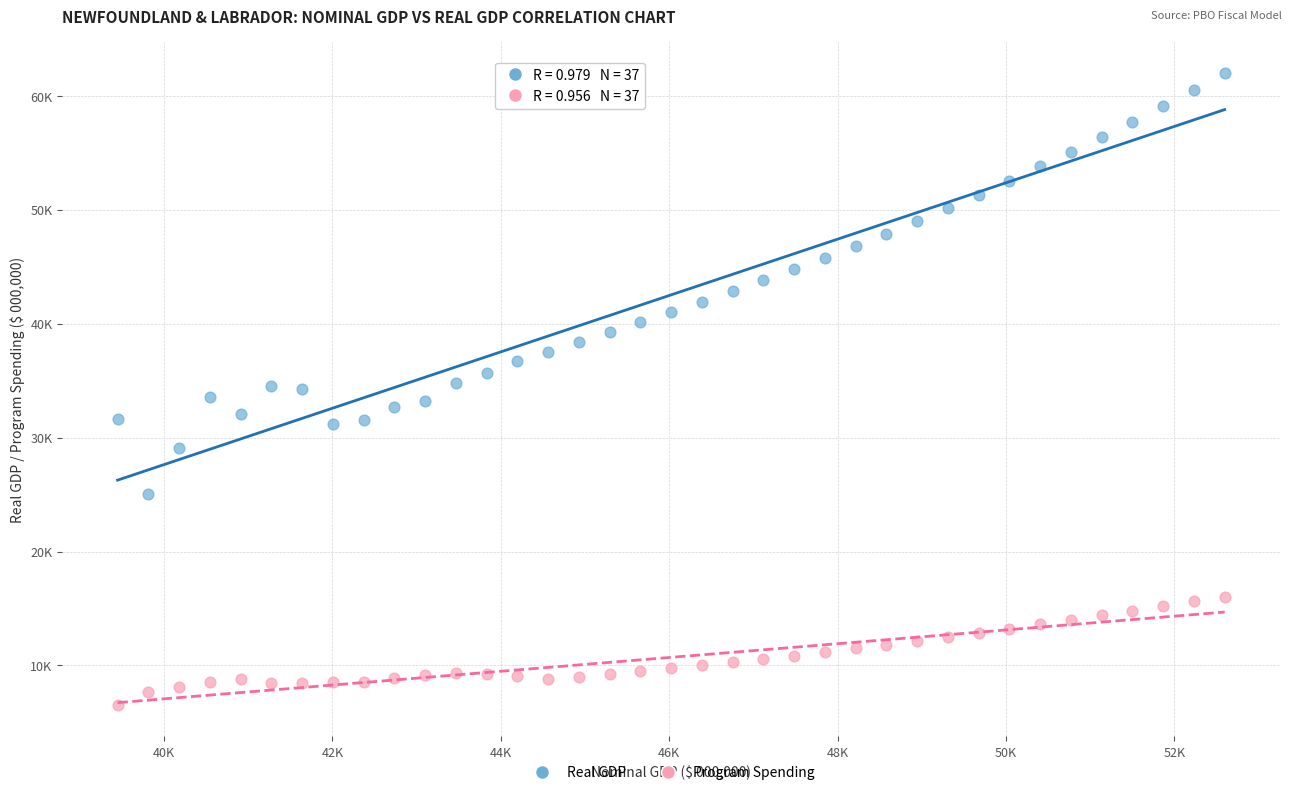

Which series reaches the maximum Y coordinate?

Real GDP